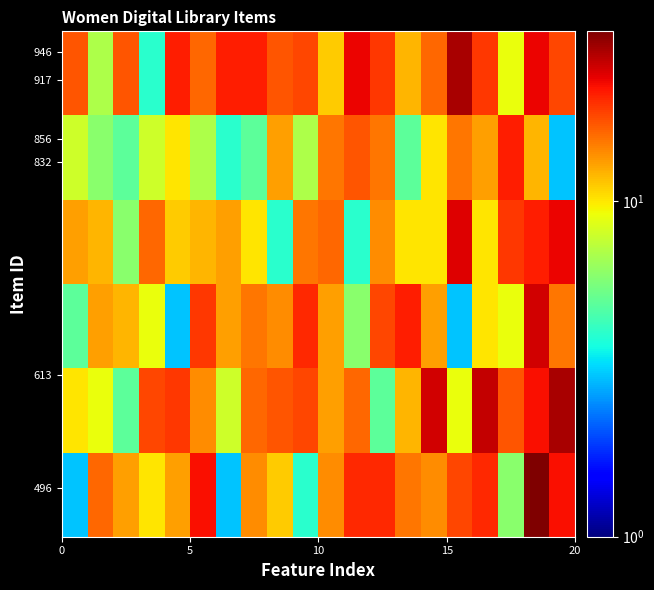

At how many categories does at least one series exceed 4?

20